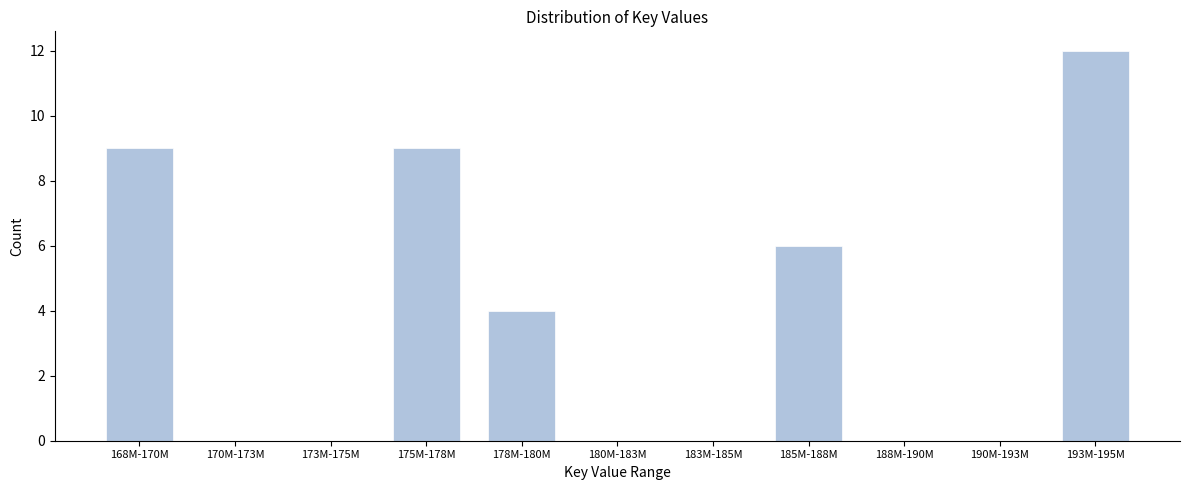

Is it true that the value at 175M-178M is 3?

False